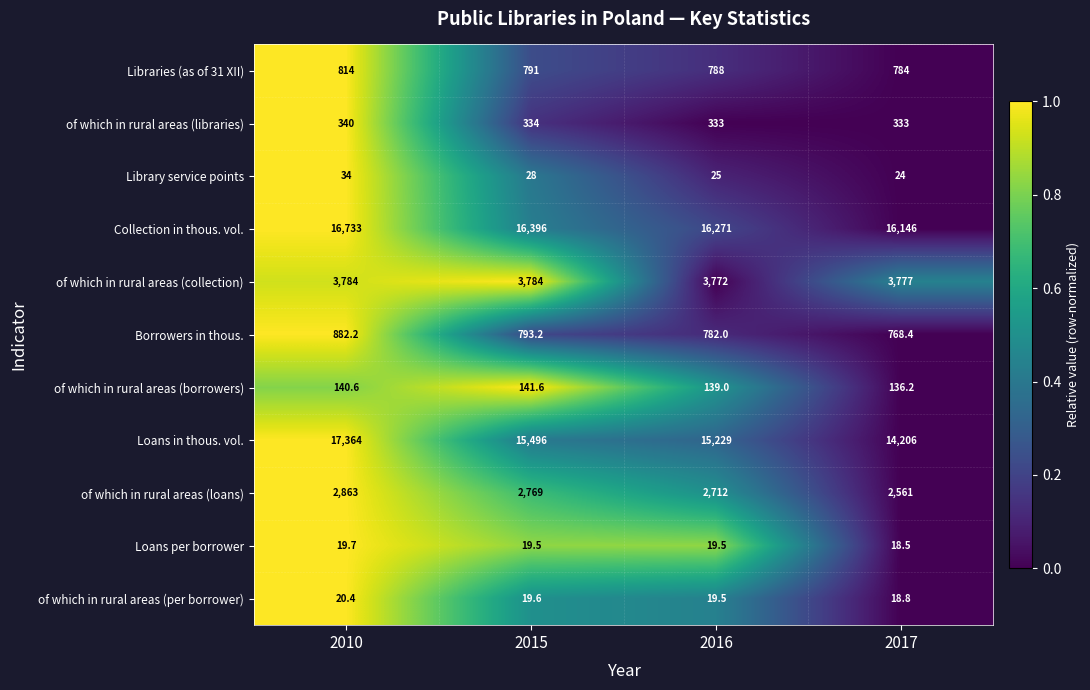

What is the sum of all Libraries (as of 31 XII) values?

3177.0